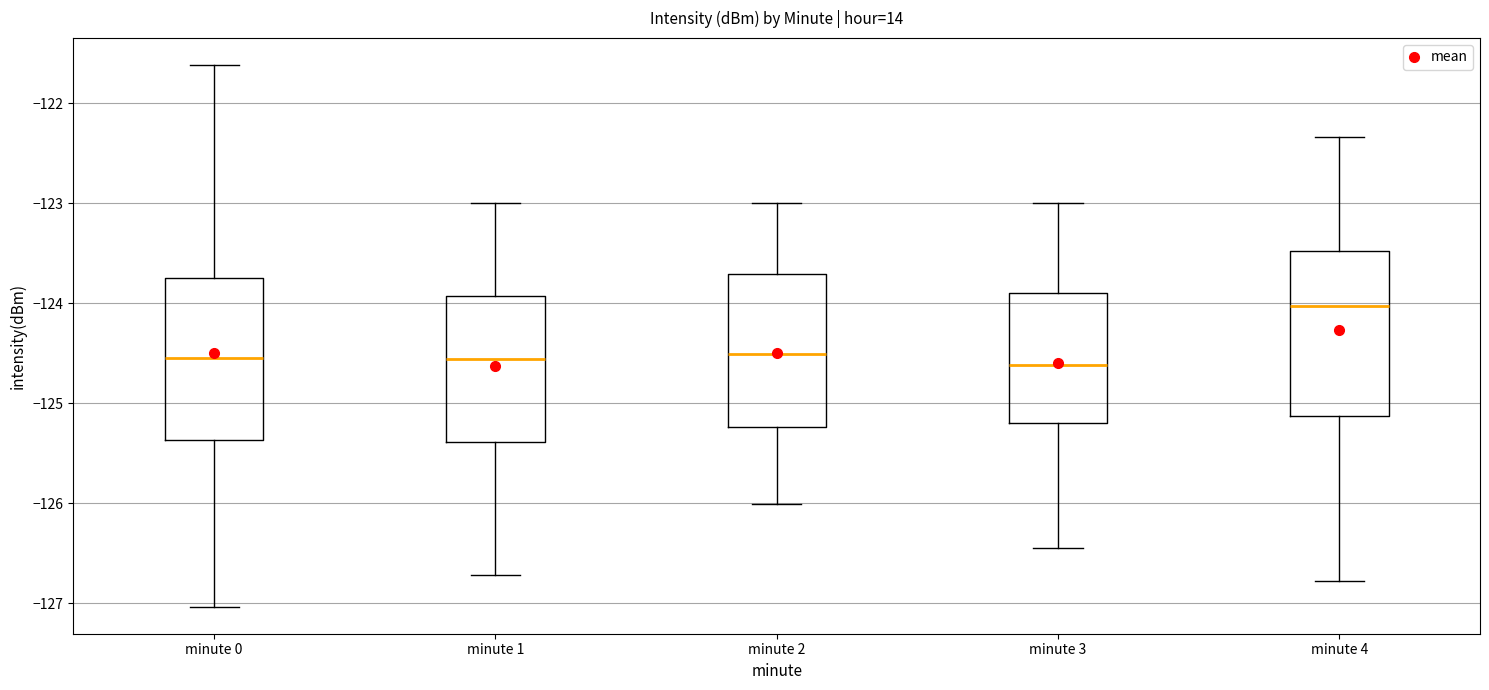

Reading left to right, read every box against the y-axis: the position of its median line, the range the box covers, and the ends of its whiskers. The values are not printed on the chart, so give them approximately, as read against the axis.

minute 0: median -124.6, box -125.4 to -123.7, whiskers -127.0 to -121.6
minute 1: median -124.6, box -125.4 to -123.9, whiskers -126.7 to -123.0
minute 2: median -124.5, box -125.2 to -123.7, whiskers -126.0 to -123.0
minute 3: median -124.6, box -125.2 to -123.9, whiskers -126.4 to -123.0
minute 4: median -124.0, box -125.1 to -123.5, whiskers -126.8 to -122.3